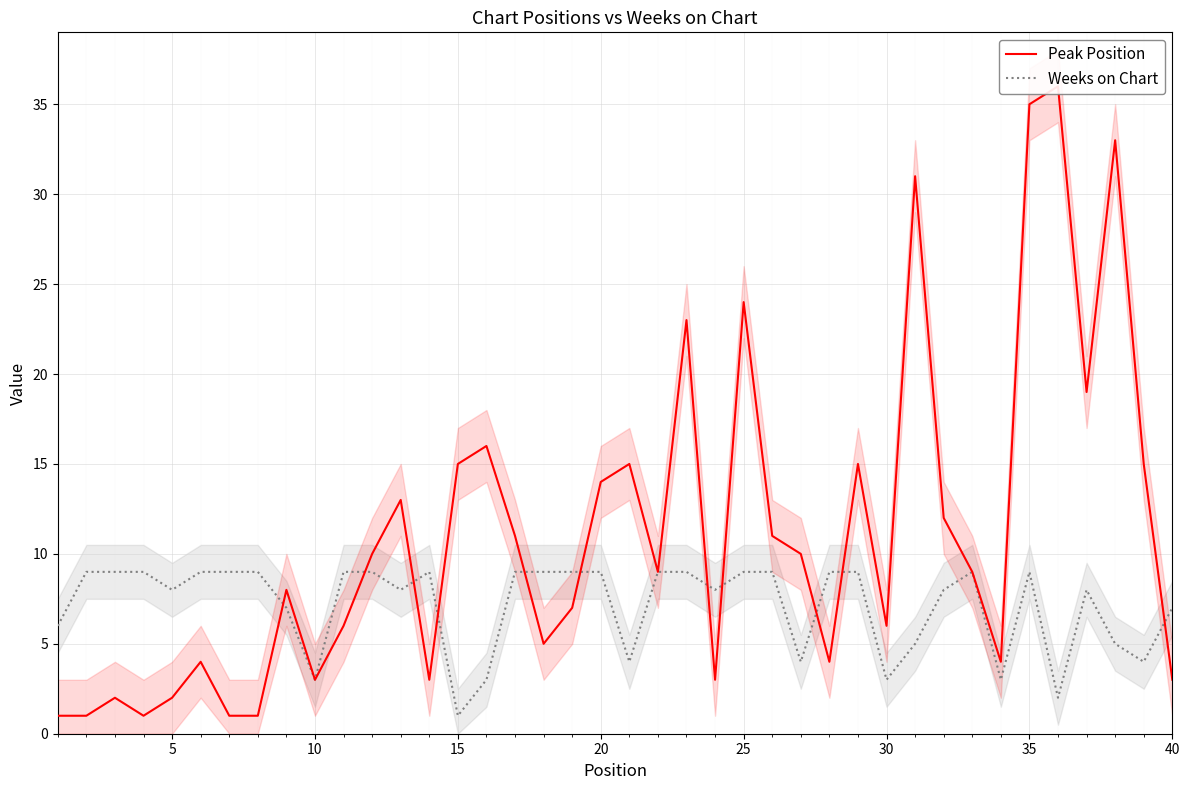

What are all the series names shown in the legend?

Peak Position, Weeks on Chart